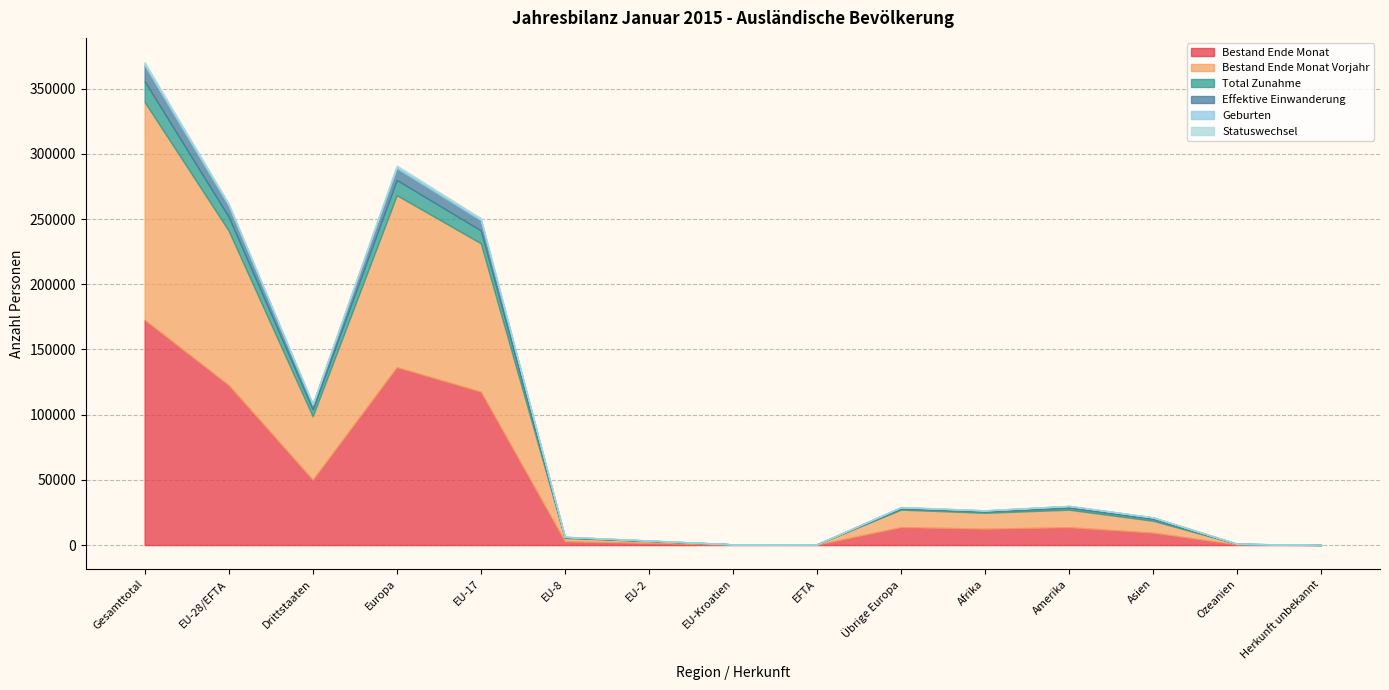

At which category does Geburten reach its first local valley?

Drittstaaten